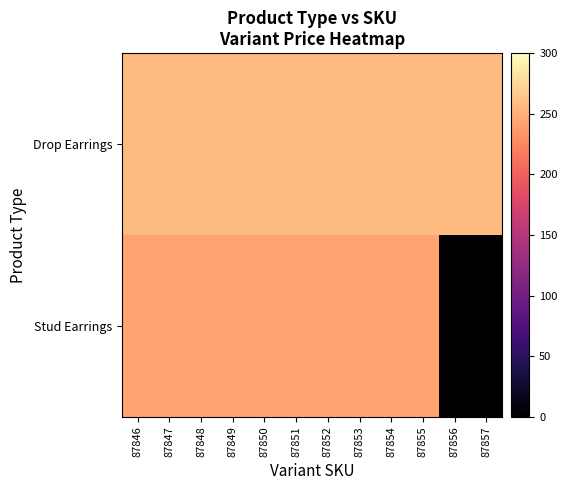

At 87852, list the series in order from smallest to largest.

Stud Earrings, Drop Earrings